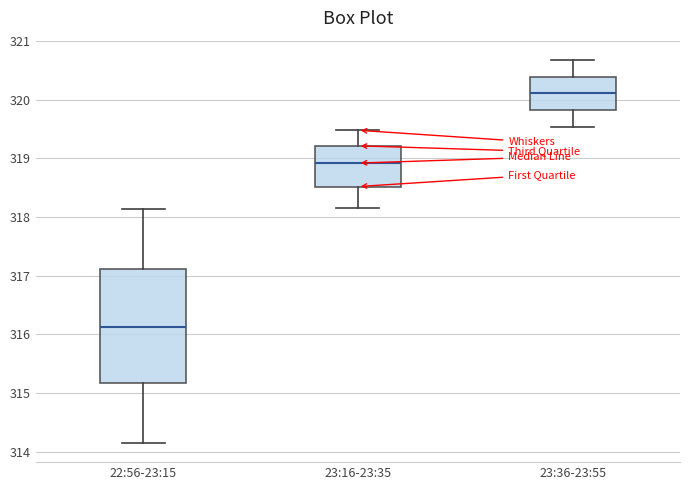

Comparing the boxes themselves (not the whiskers), which one is the tallest?

22:56-23:15